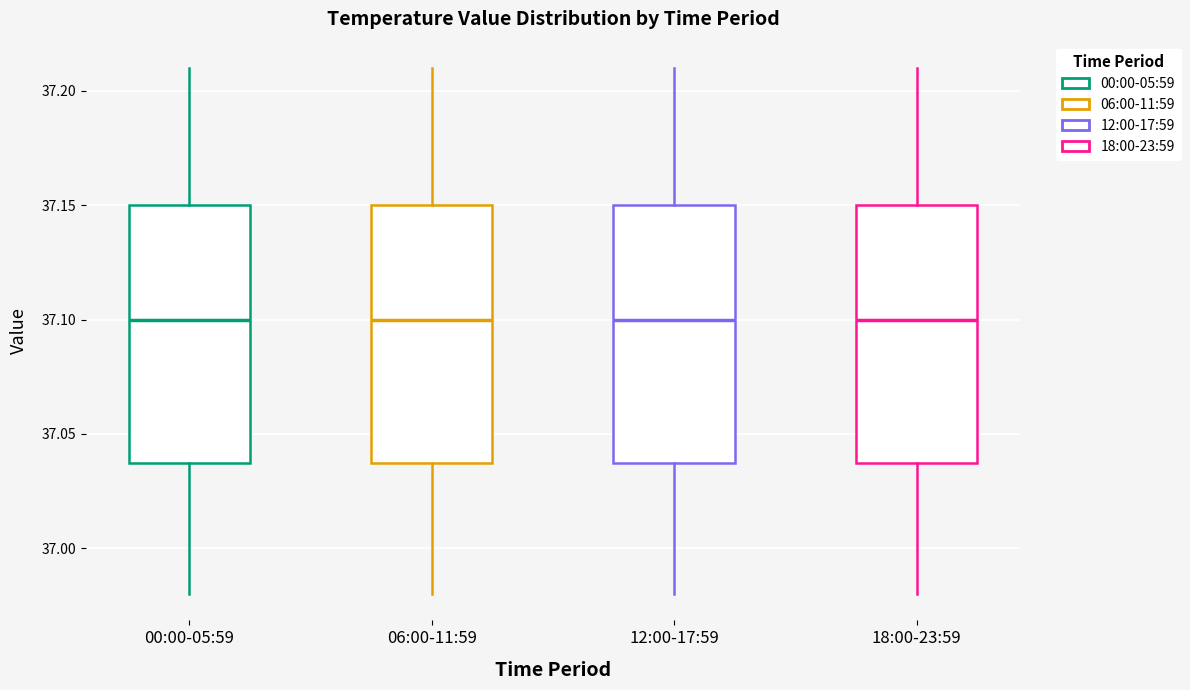

Where does the lower whisker of the box for 00:00-05:59 end on the y-axis? The values are not printed on the chart, so give them approximately, as read against the axis.

36.98